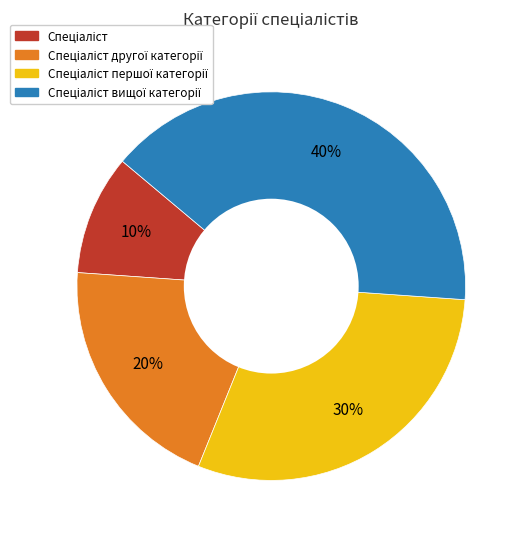

Is there any slice that represents more than half of the pie?

No